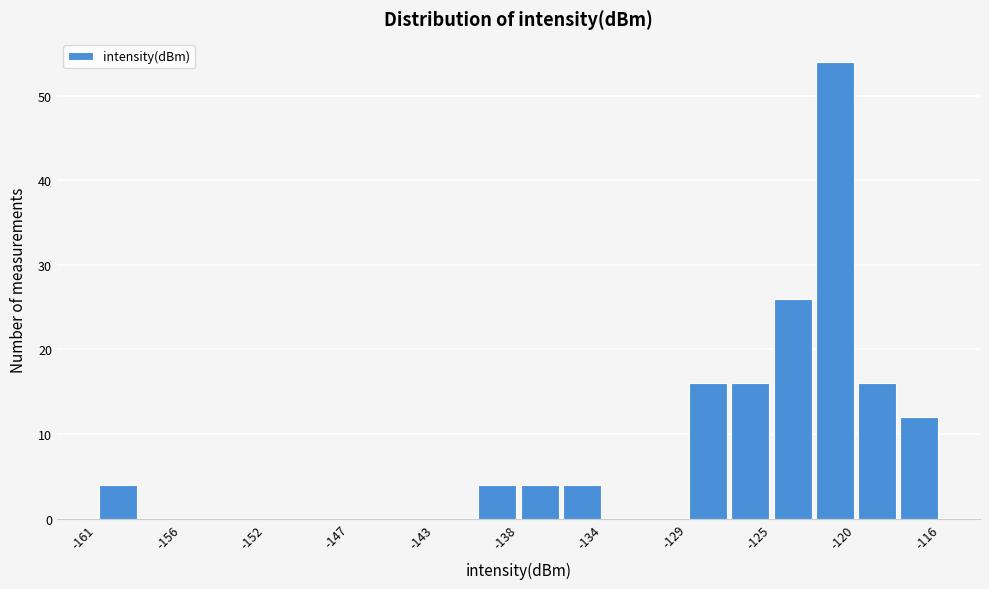

Over which range of the x-axis is the bar tallest?

-122.5 to -120.5